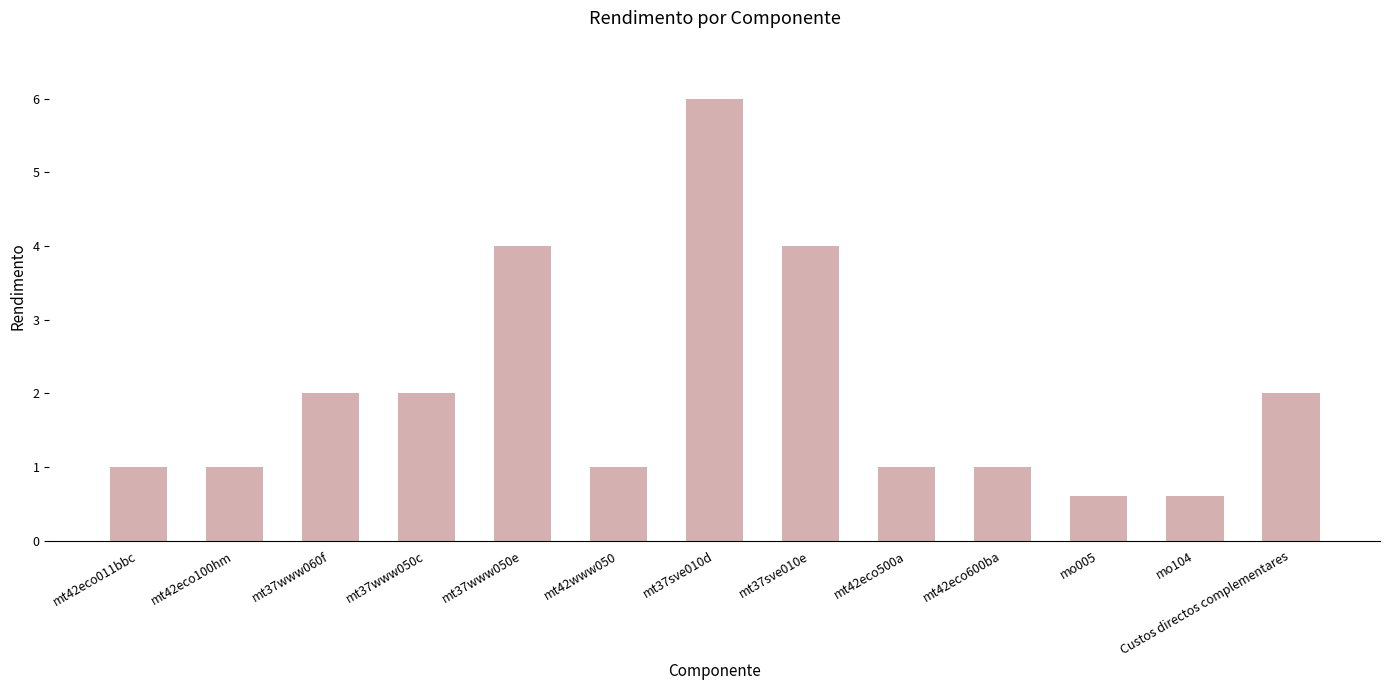

What is the label of the 7th bar from the right?

mt37sve010d